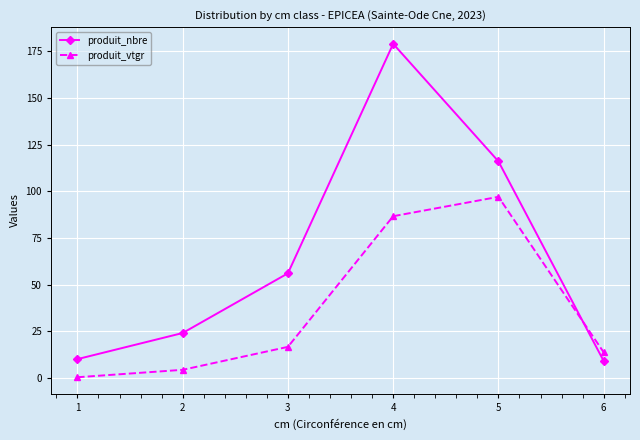

List the series in order of their peak value, highest first.

produit_nbre, produit_vtgr